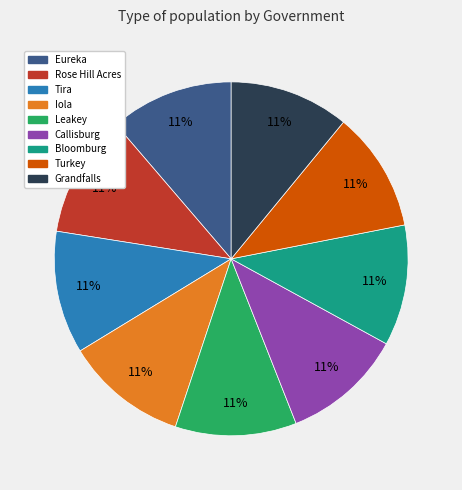

What is the ratio of the value at Callisburg to the value at Iola?

1.0